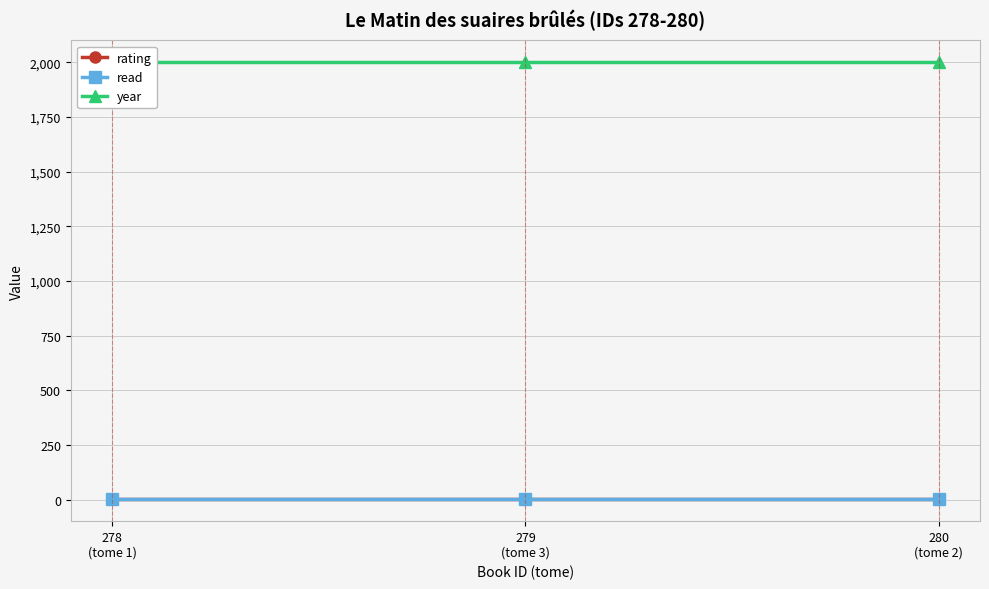

Reading left to right, list all the values displayed in this chart.

rating: 4	4	4
read: 1	1	1
year: 2000	2000	2000